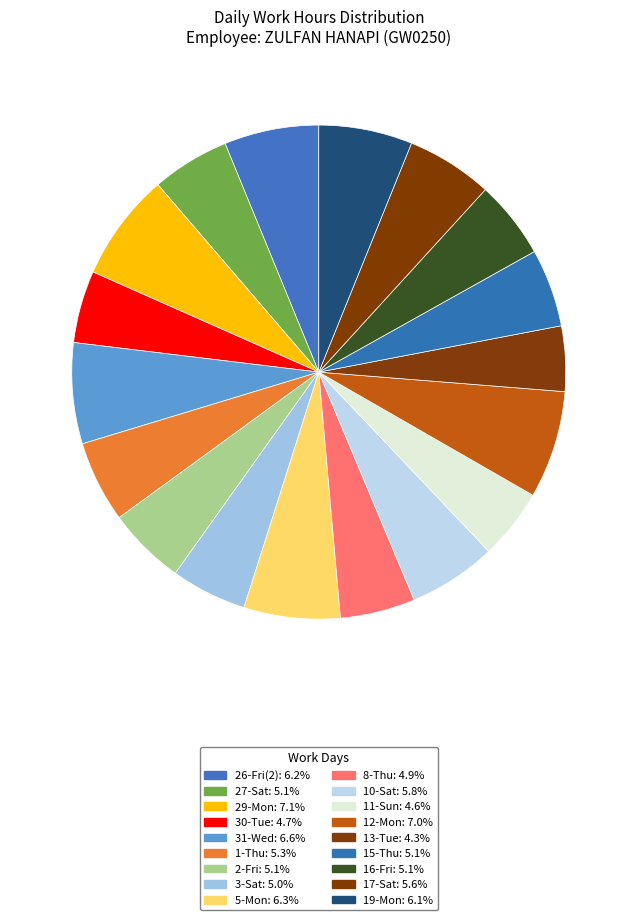

What percentage do 13-Tue and 15-Thu together represent?

9.4%